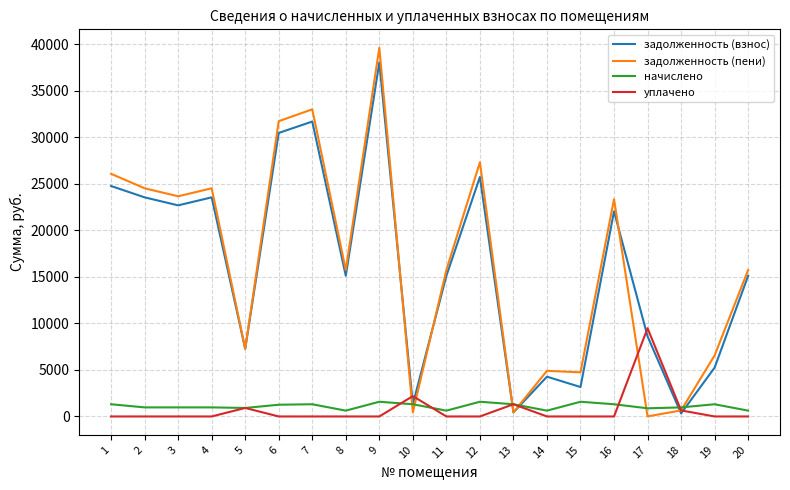

What is the difference between the maximum and minimum values in the уплачено series?

9484.1